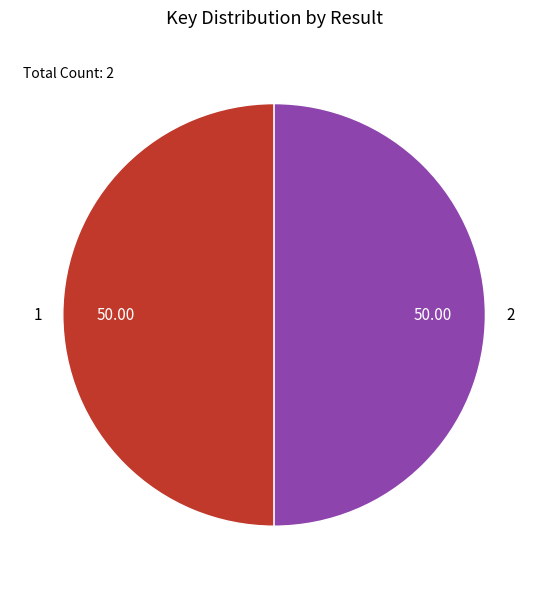

Approximately how many times larger is the value at 1 compared to 2?

1.0